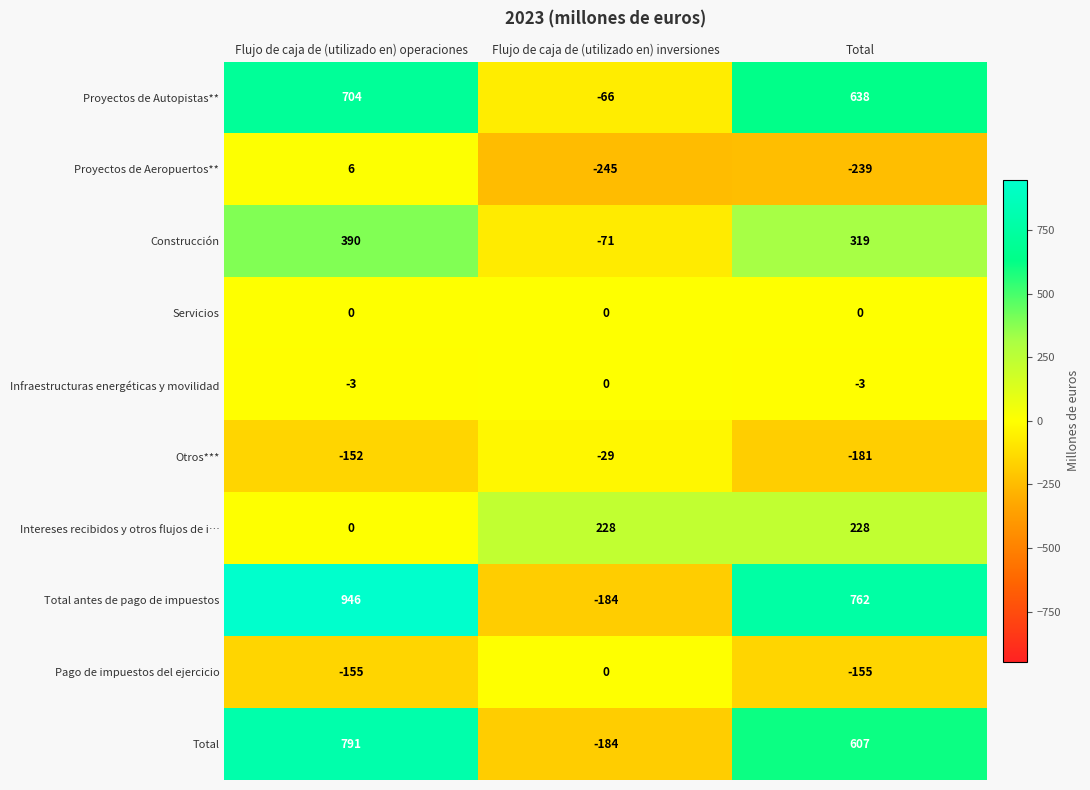

The Infraestructuras energéticas y movilidad series shows -5 at Total. True or false?

False